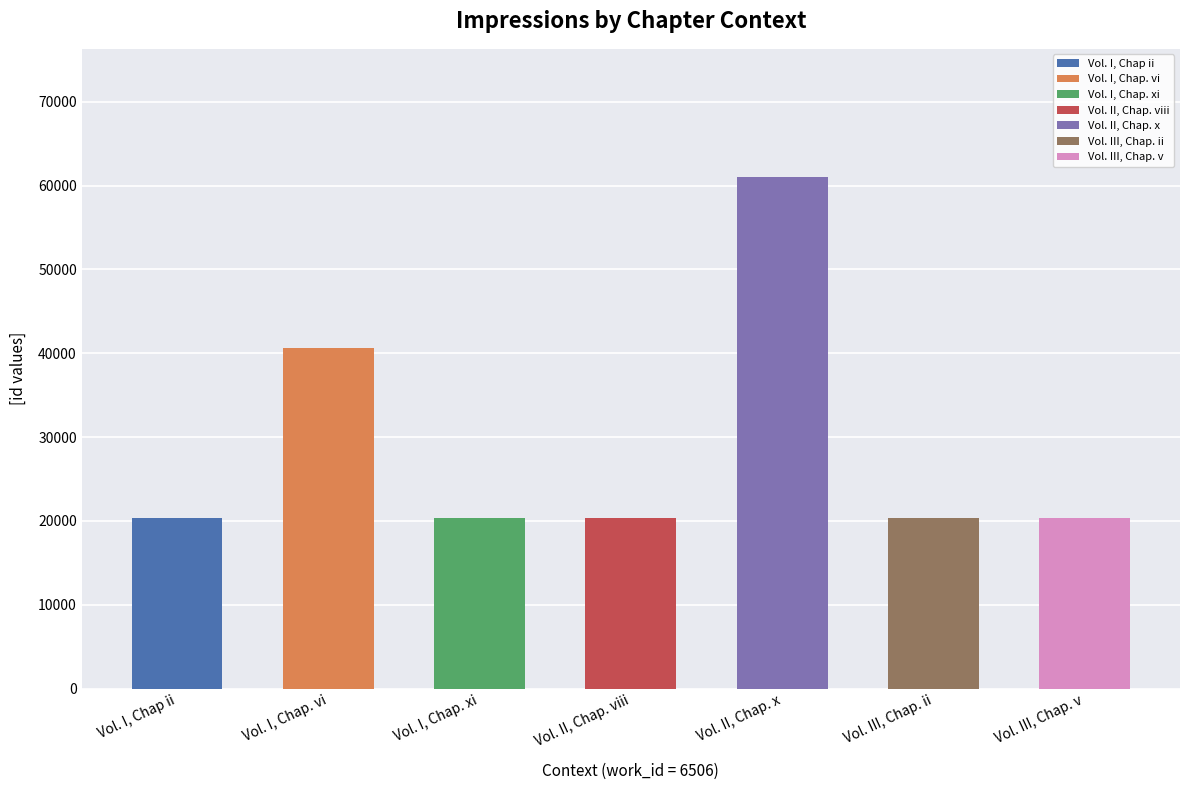

At which category does the chart reach its peak across all series?

Vol. II, Chap. x